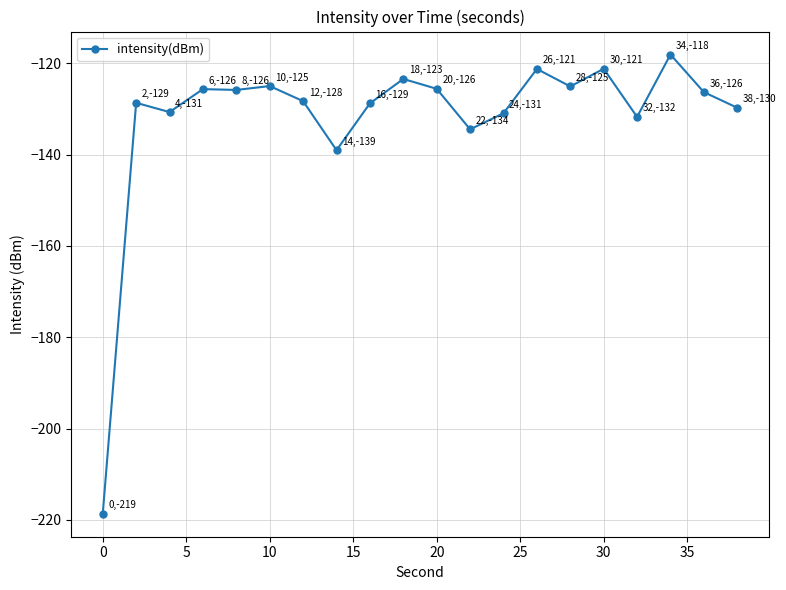

How many lines are shown in the chart?

1